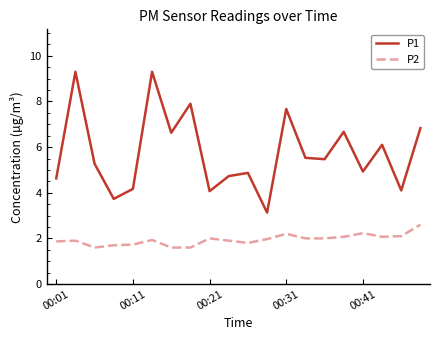

What is the greatest value displayed?

9.3